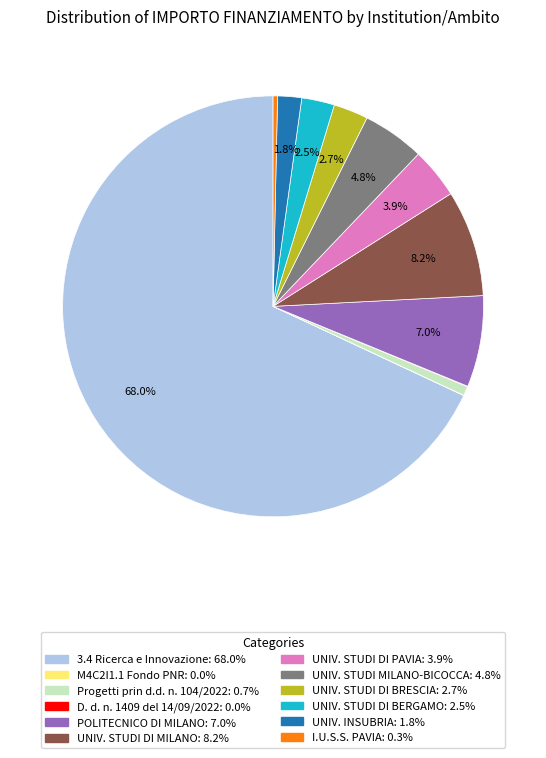

Does any single category account for the majority?

Yes